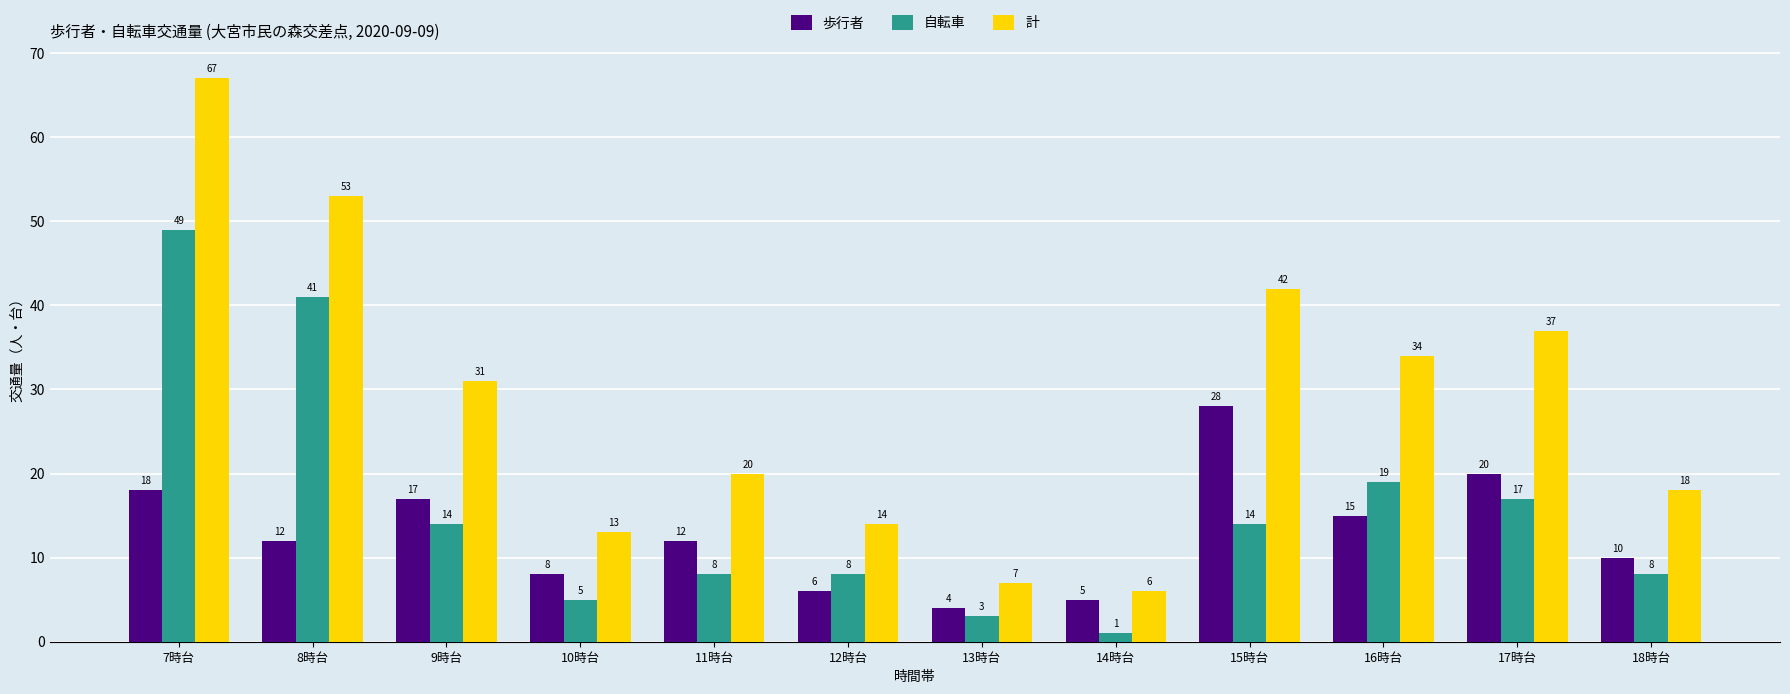

At which category is the sum across all series the highest?

7時台